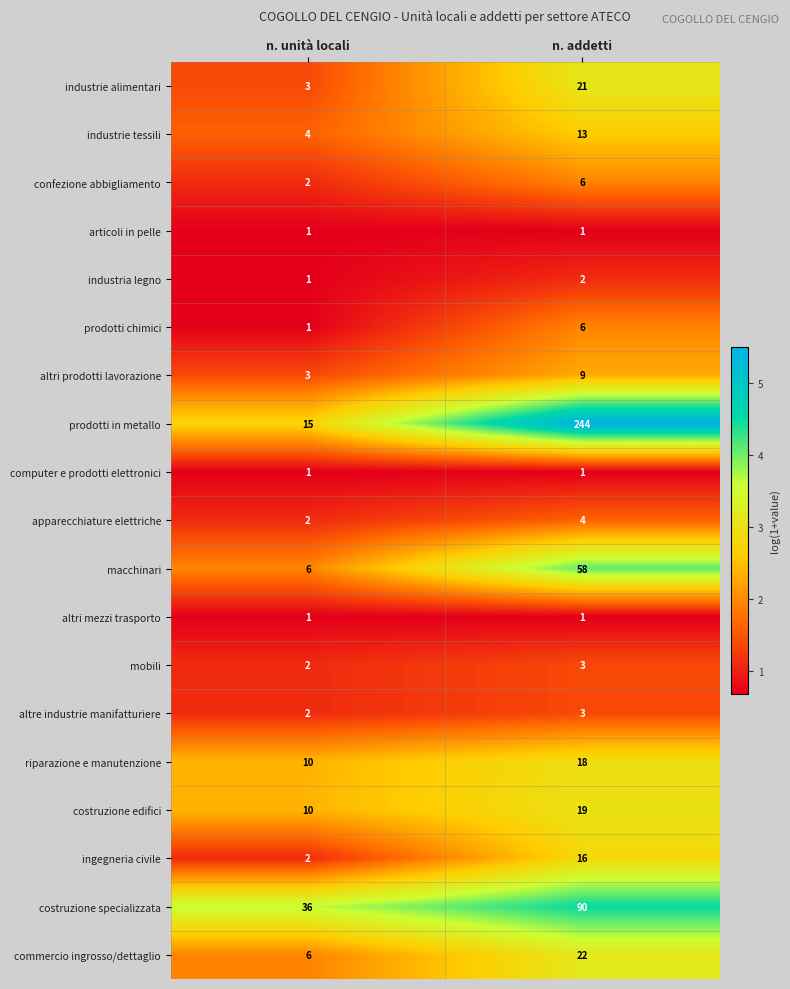

What is the maximum value for altre industrie manifatturiere?

3